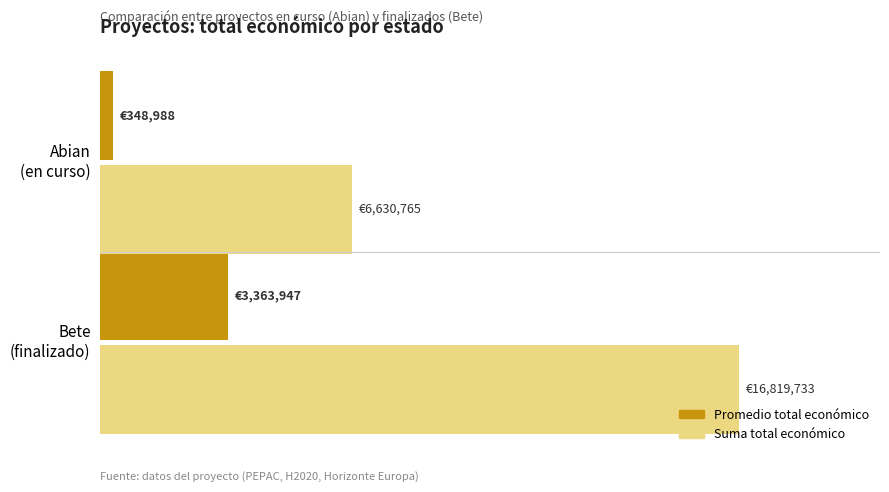

What are all the series names shown in the legend?

Promedio total económico, Suma total económico